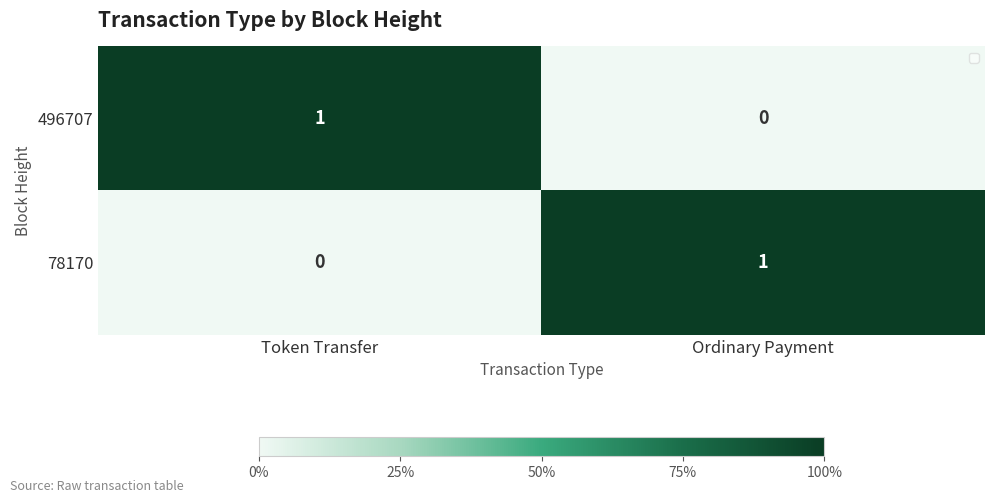

Rank the series at Ordinary Payment from lowest to highest value.

496707, 78170